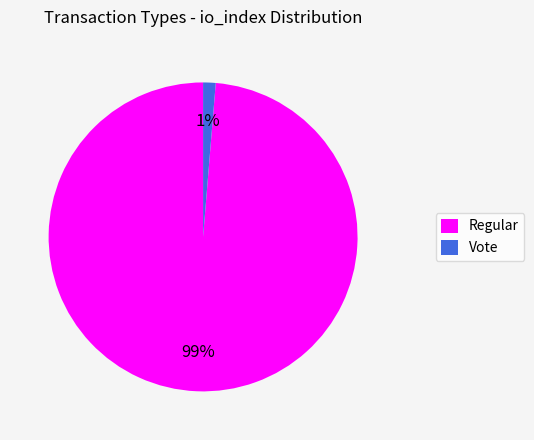

To the nearest percent, what is the combined percentage of Vote and Regular?

100%